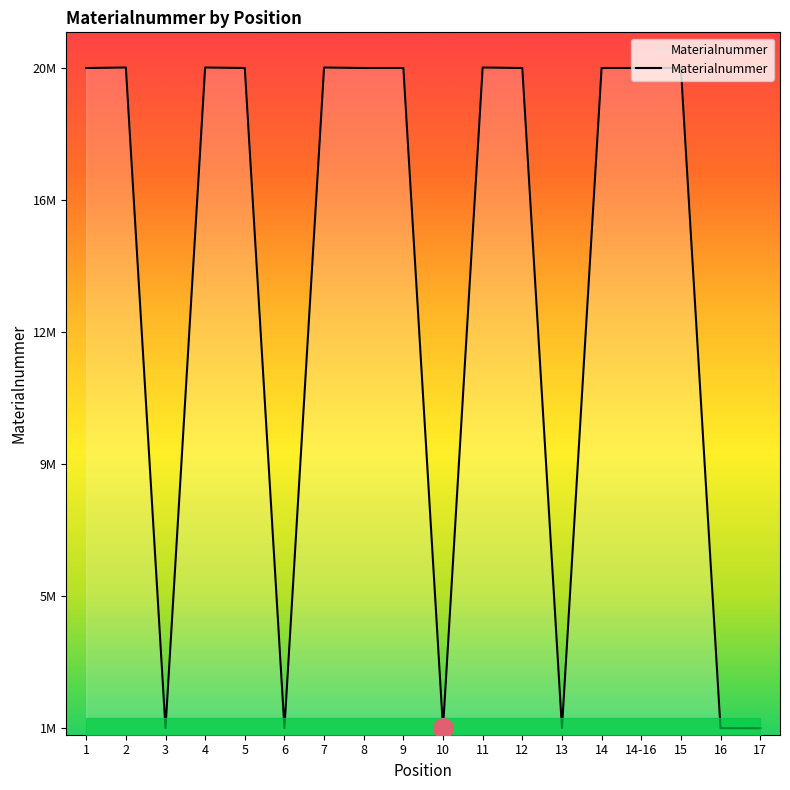

What is the label of the 1st point from the right?

17